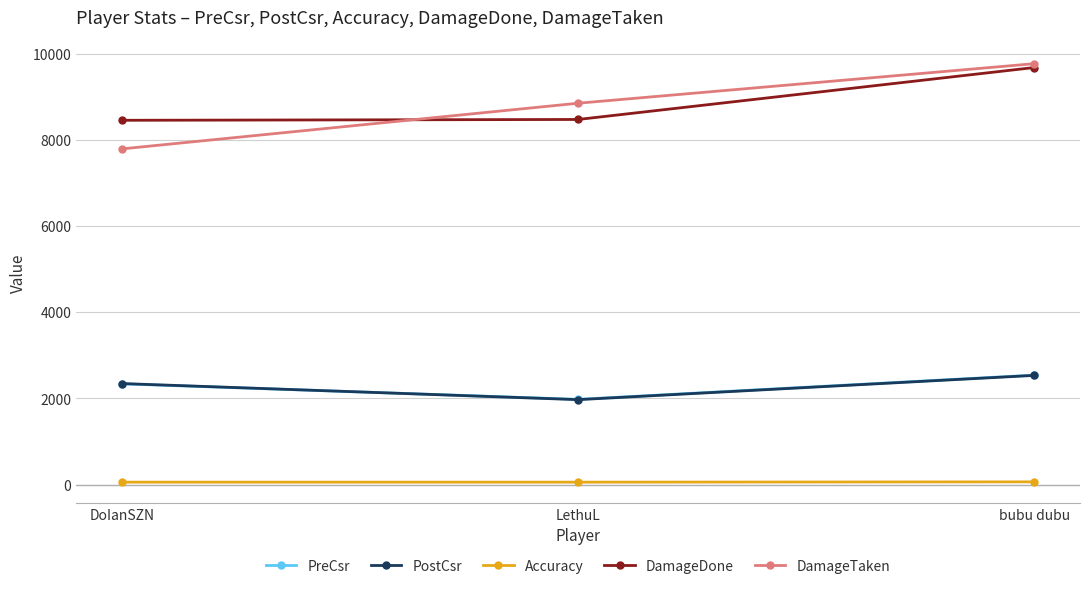

What is the sum of all Accuracy values?

179.2